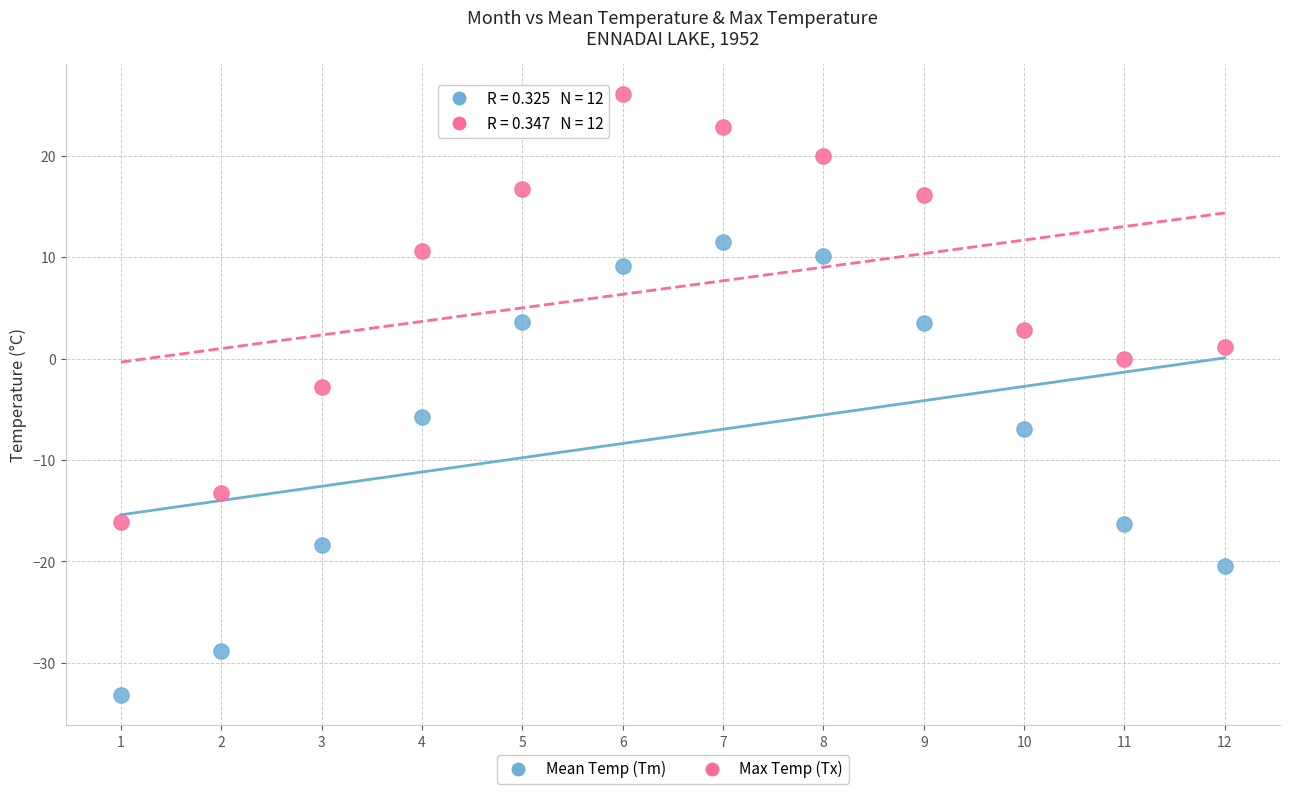

What are all the series names shown in the legend?

Mean Temp (Tm), Max Temp (Tx)